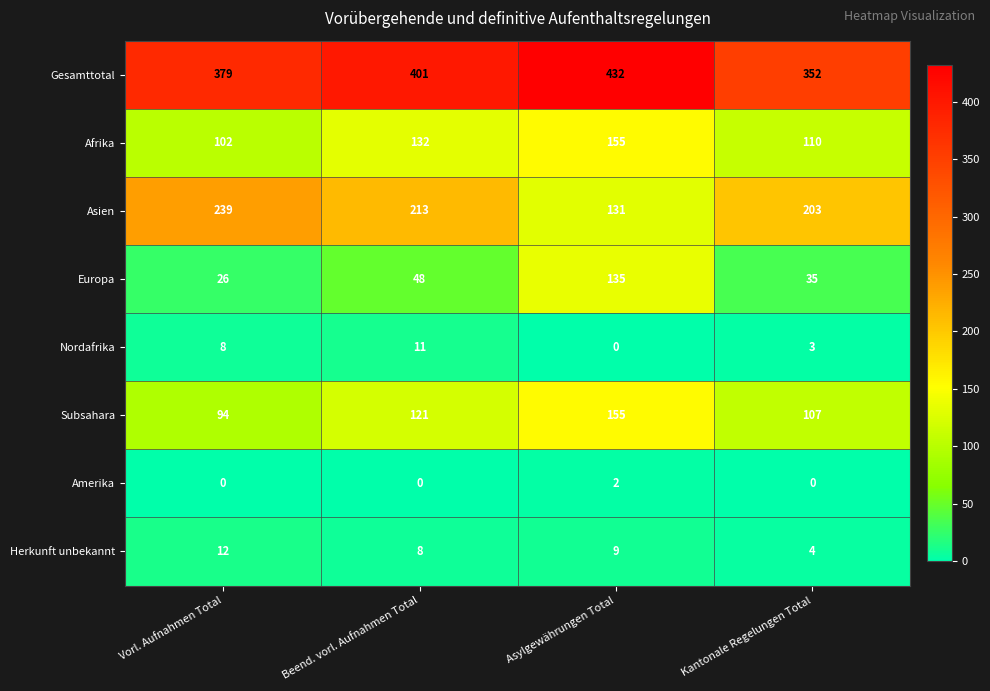

Is it true that Herkunft unbekannt equals 8 at Beend. vorl. Aufnahmen Total?

True